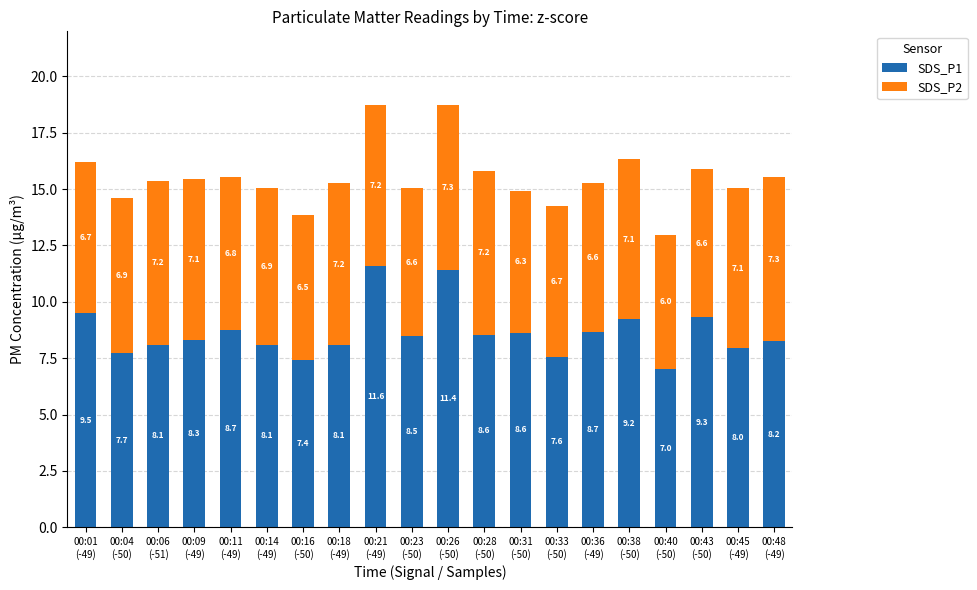

What is the maximum value for SDS_P1?

11.6